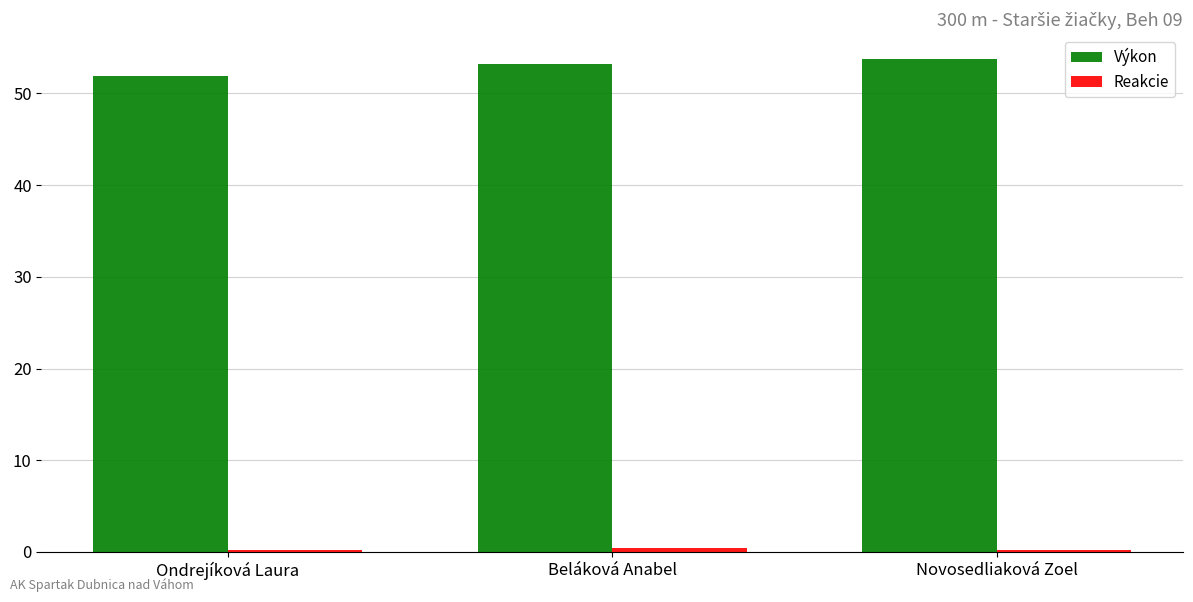

How many data points in Výkon are less than 53?

1